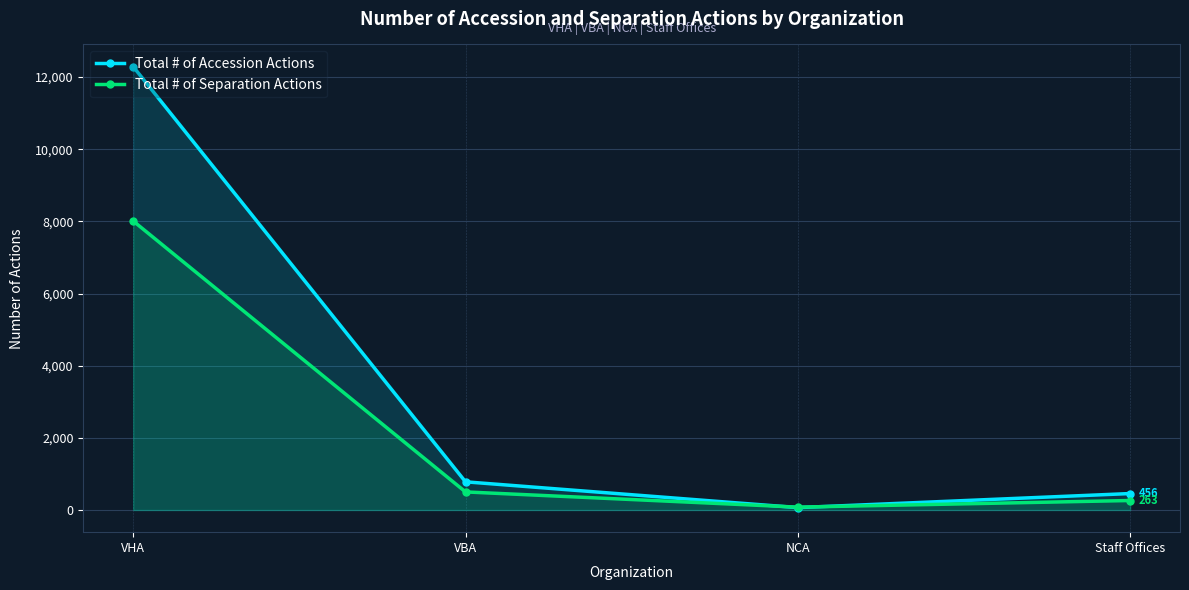

Is it true that Total # of Separation Actions equals 263 at Staff Offices?

True